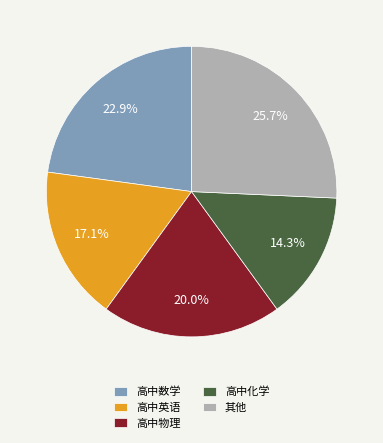

What percentage is the 高中数学 slice, to the nearest percent?

23%